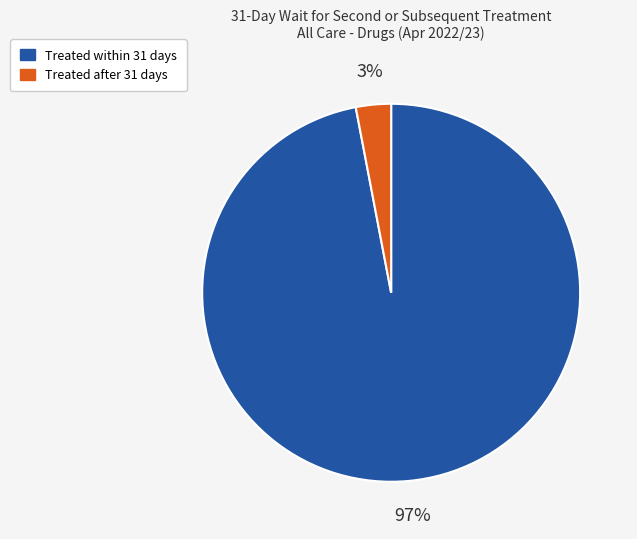

What percentage is the Treated after 31 days slice, to the nearest percent?

3%